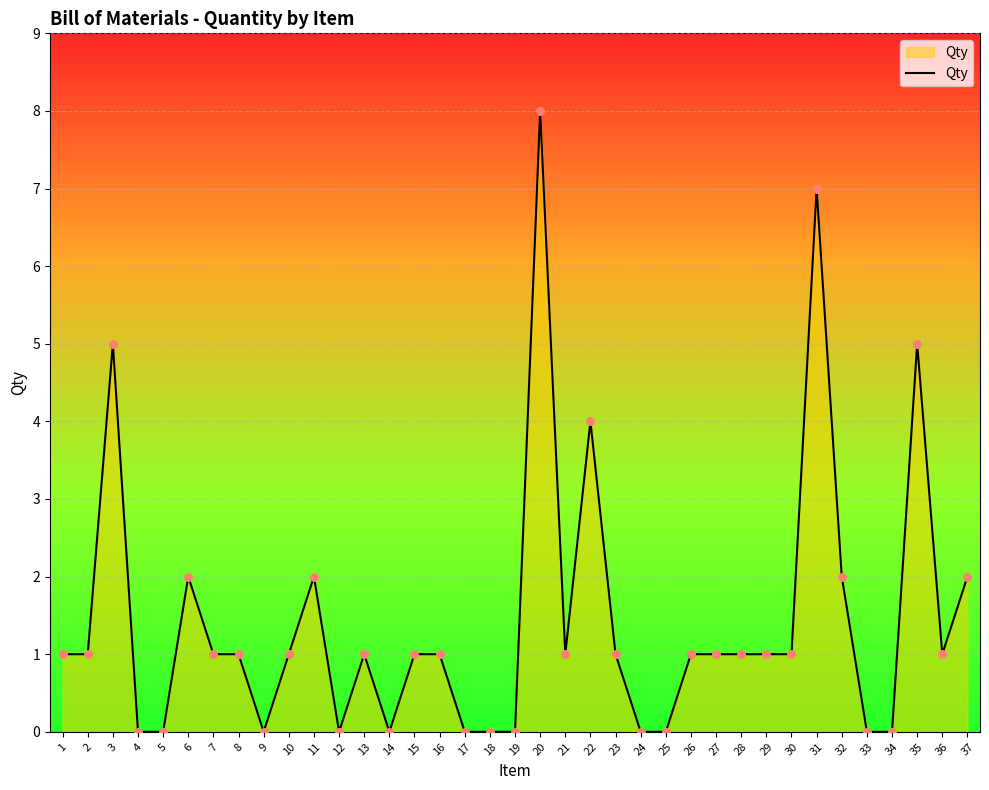

Between 2 and 35, which is larger?

35